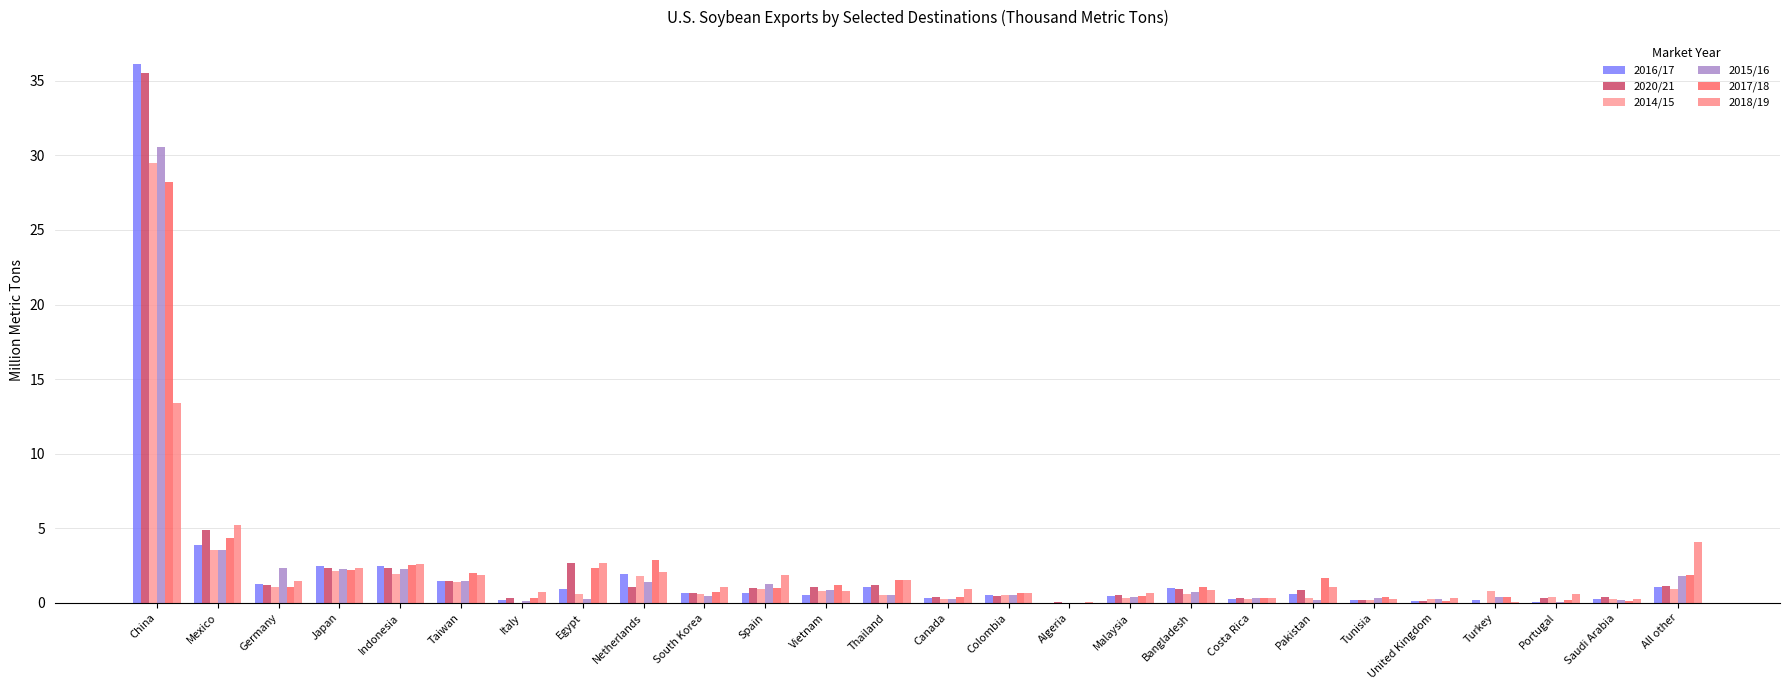

Is it true that 2016/17 equals 1.0 at Thailand?

True